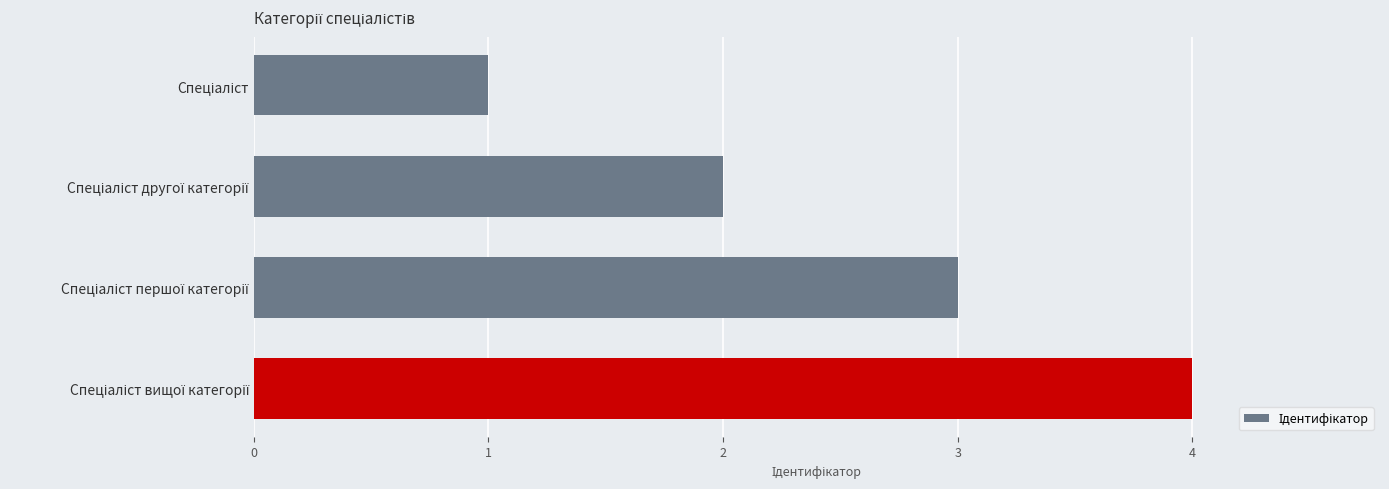

What is the greatest value displayed?

4